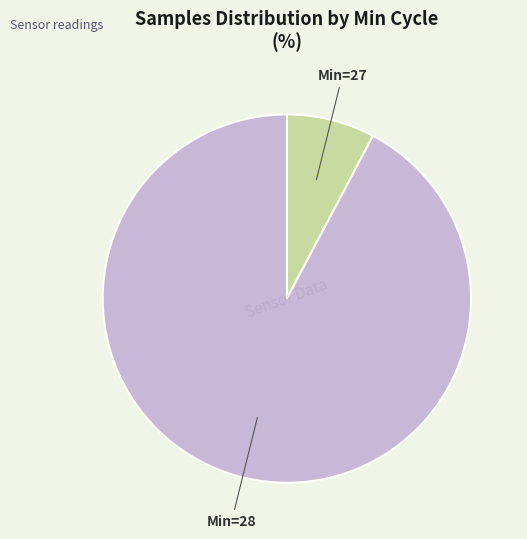

Does any single category account for the majority?

Yes